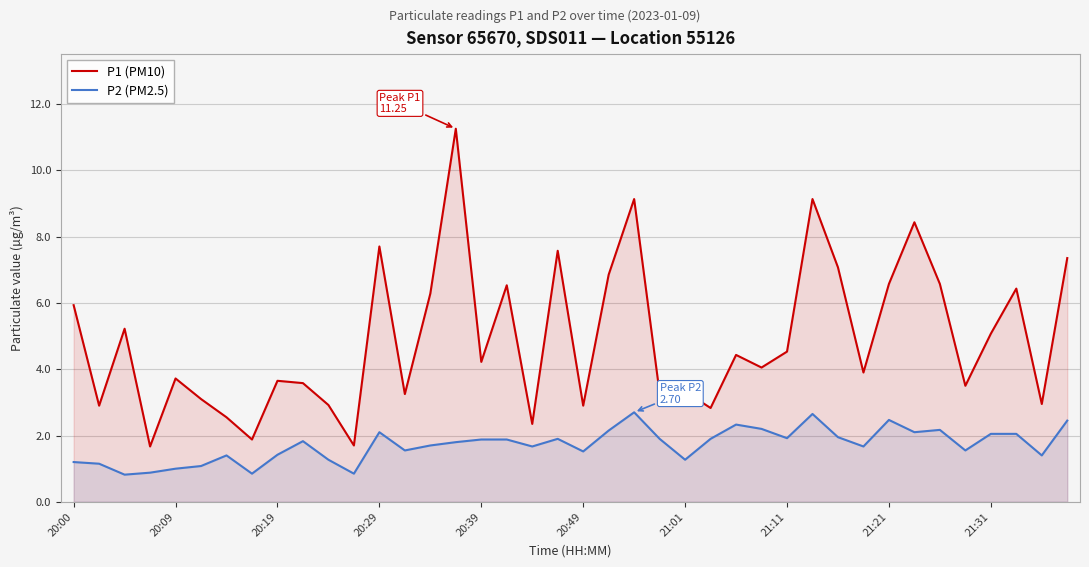

Where does the P2 (PM2.5) series first go above 1?

20:00